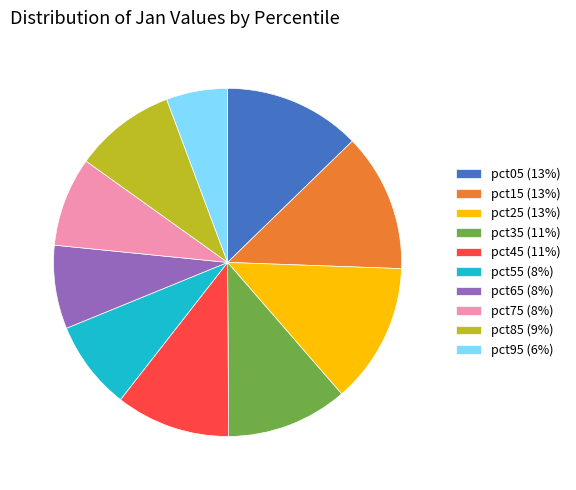

Combined, do pct75 (8%) and pct55 (8%) account for over 50%?

No